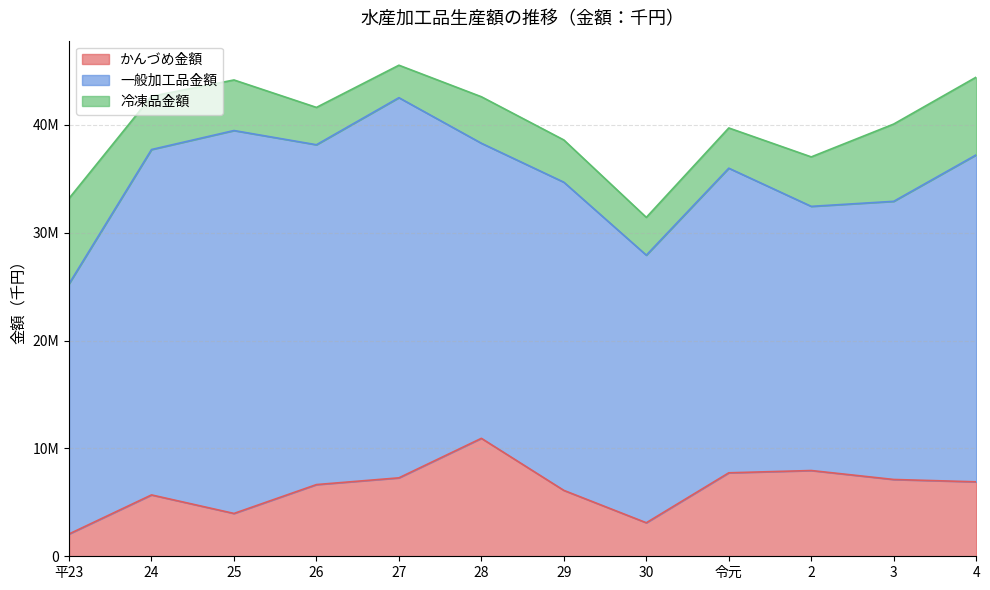

What is the label of the 10th point from the right?

25